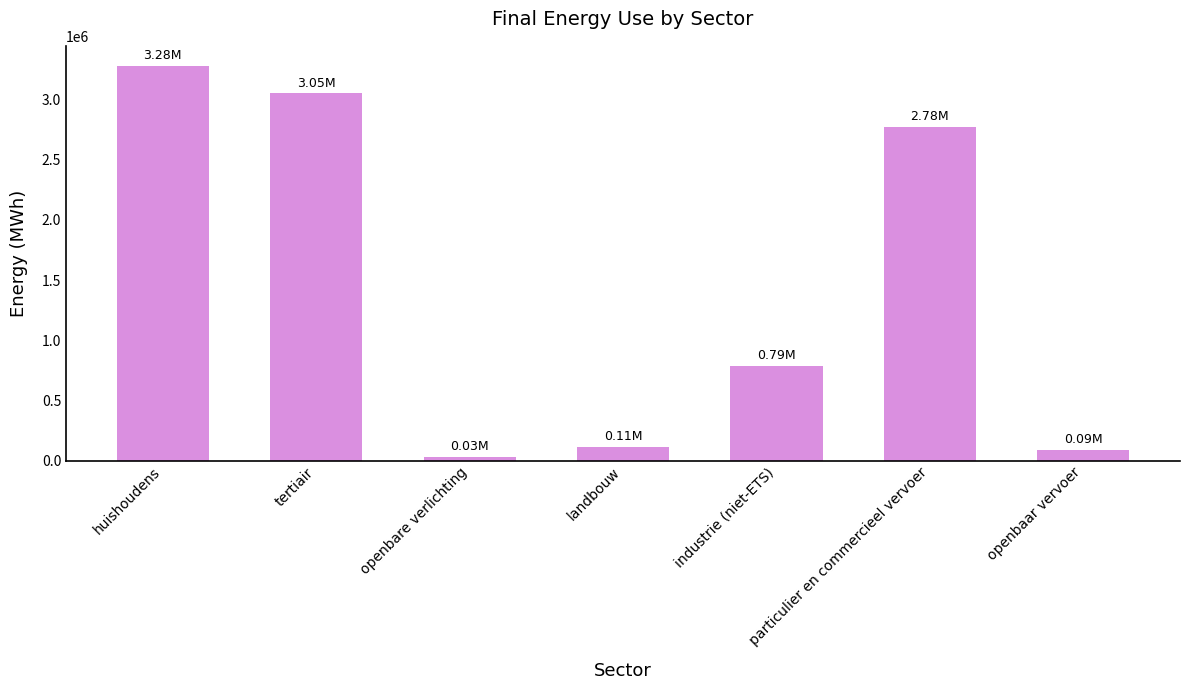

Are the bars horizontal?

No